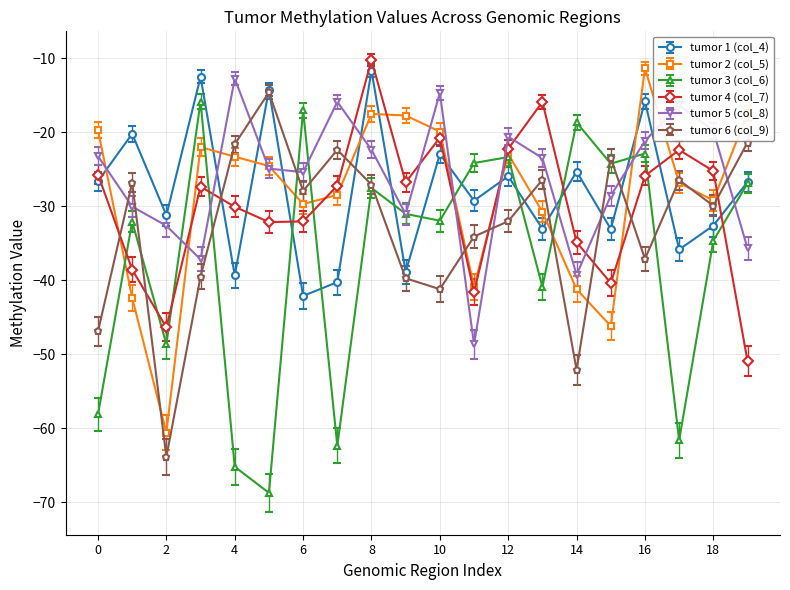

What is the difference between the maximum and minimum values in the tumor 3 (col_6) series?

52.9